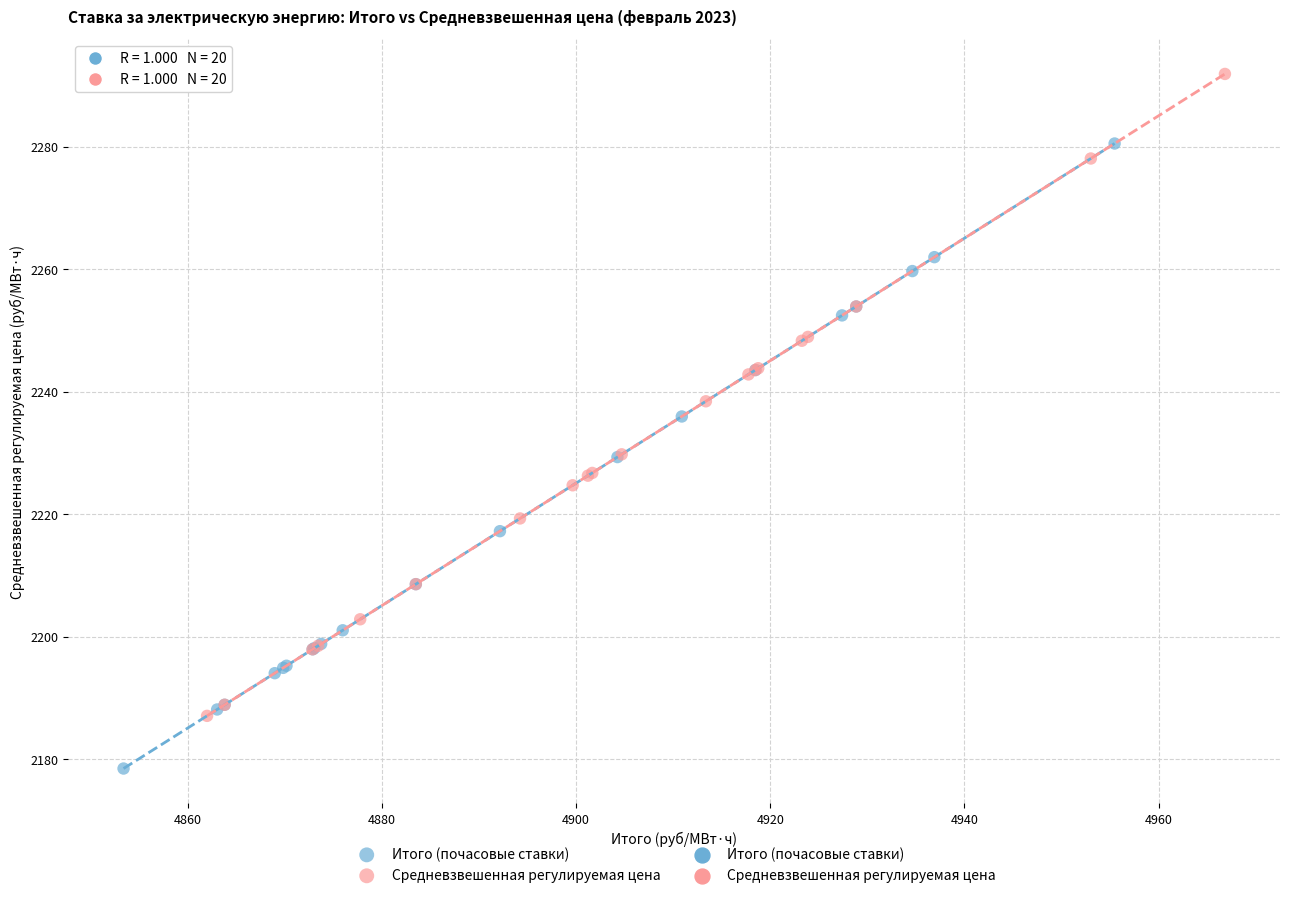

Which series has the widest spread of Y values?

Средневзвешенная регулируемая цена